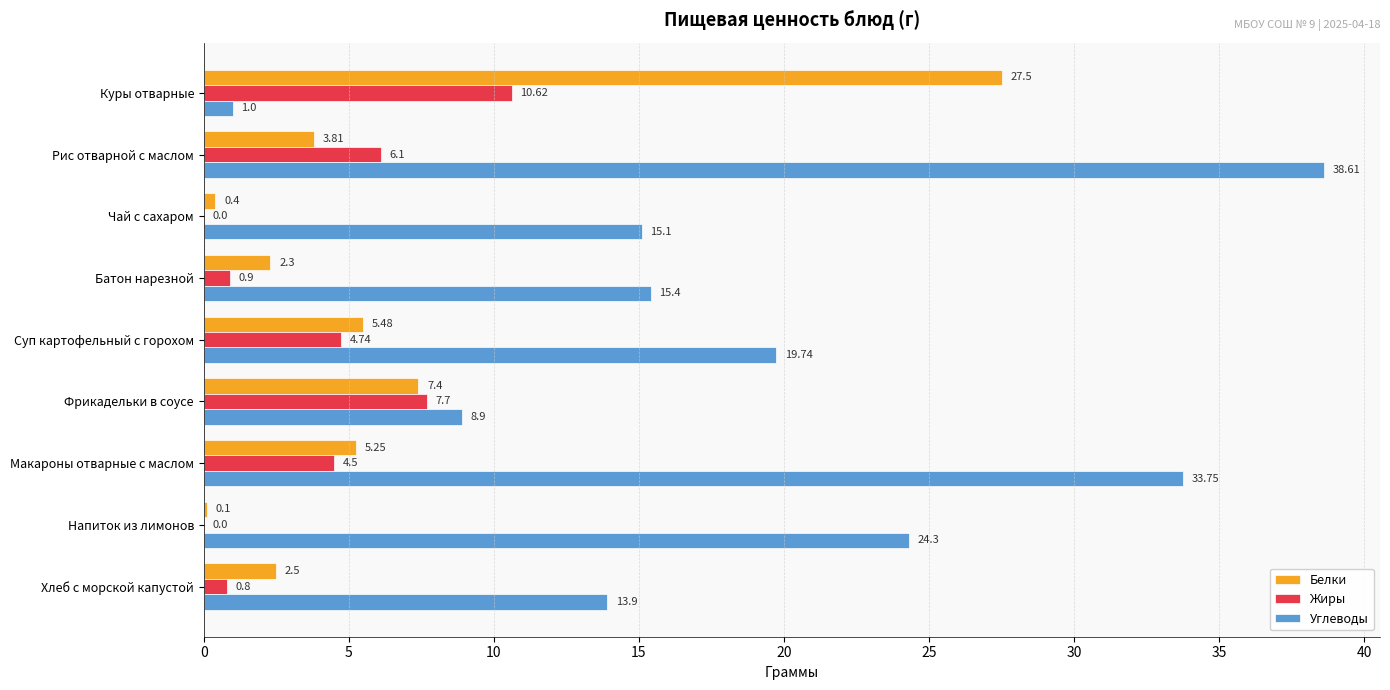

What is the total value across all series at Хлеб с морской капустой?

17.2